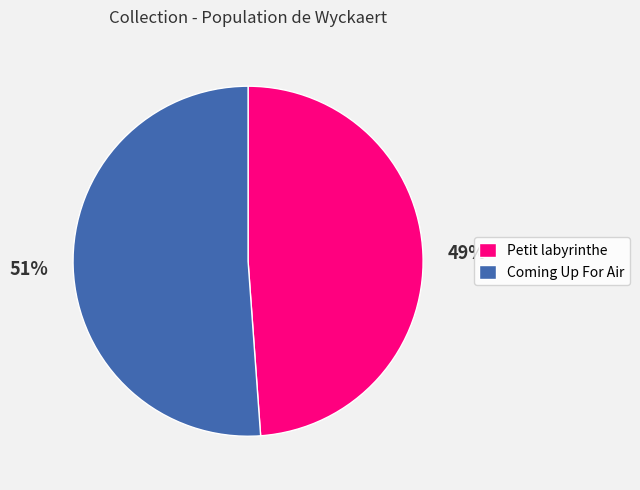

Between Coming Up For Air and Petit labyrinthe, which is larger?

Coming Up For Air